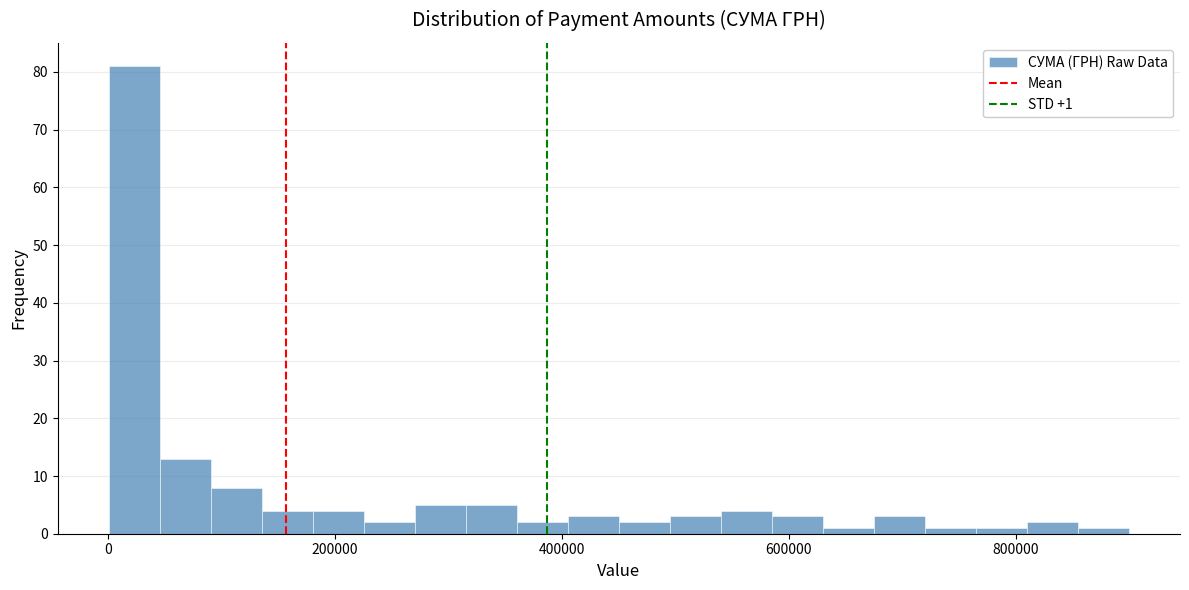

Around what value on the x-axis is the tallest bar? Give the approximate position of its centre, as read against the axis.

20000